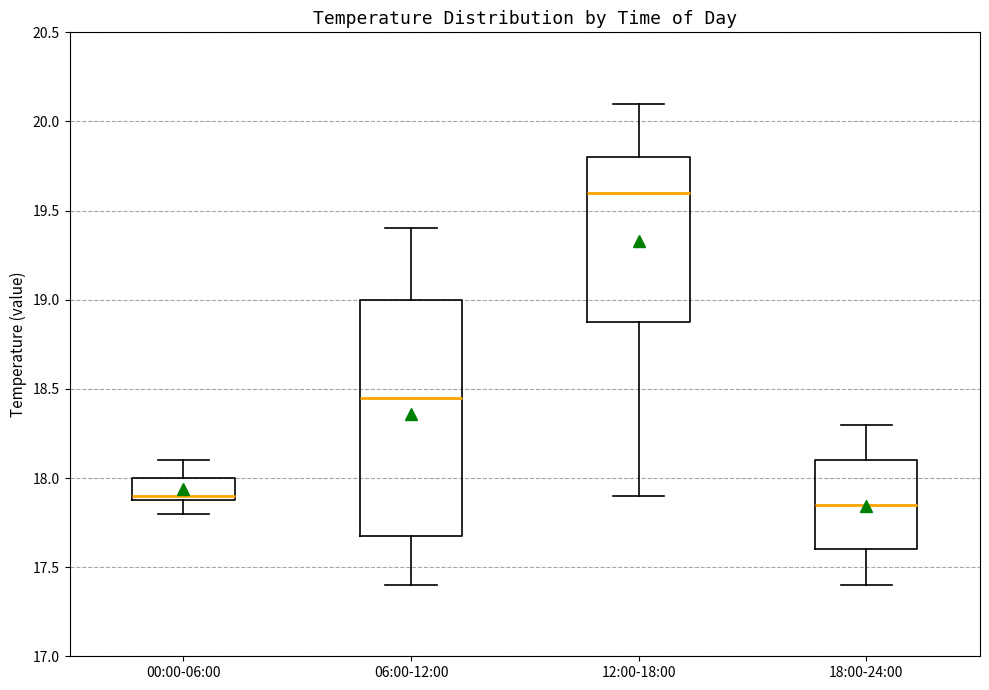

Comparing the boxes themselves (not the whiskers), which one is the tallest?

06:00-12:00